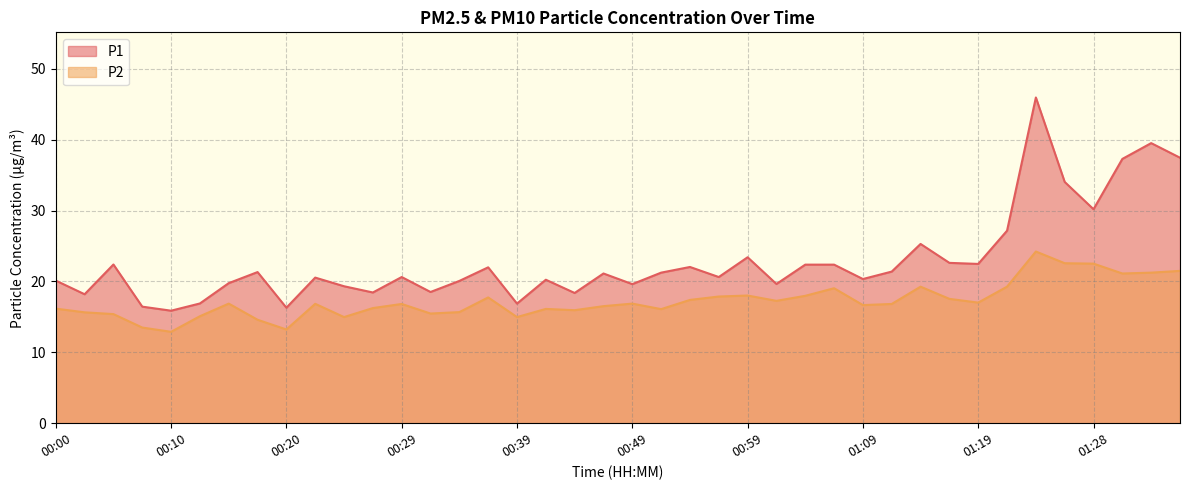

How many lines are shown in the chart?

2